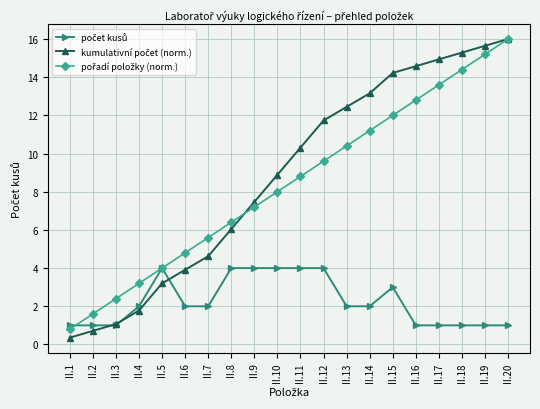

What is the total value across all series at II.10?

20.9